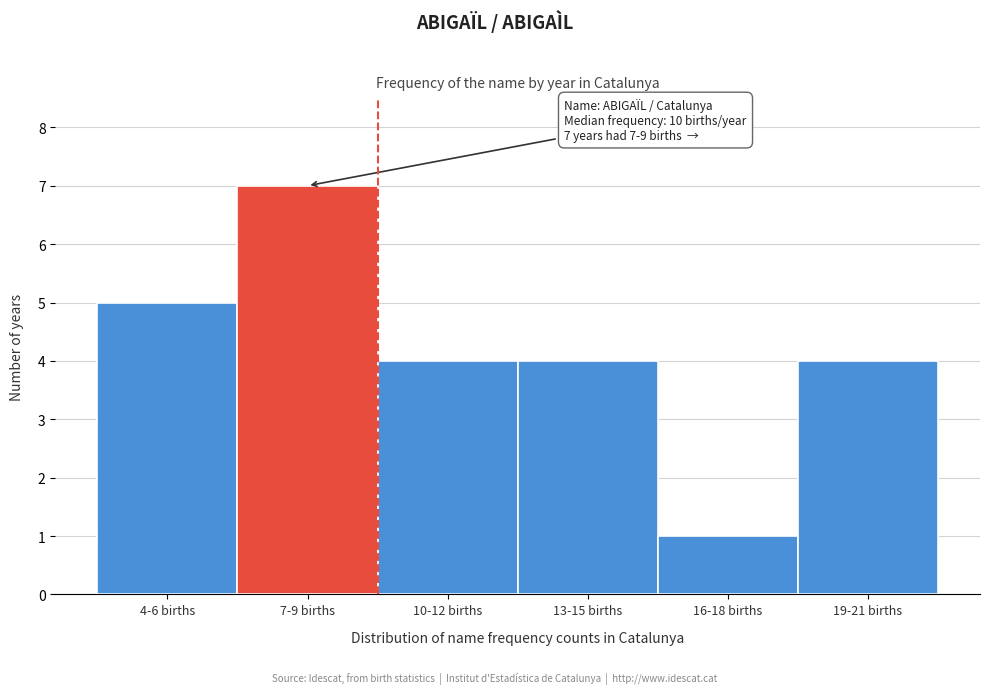

Reading left to right, extract all data points from this chart.

4-6 births=5	7-9 births=7	10-12 births=4	13-15 births=4	16-18 births=1	19-21 births=4